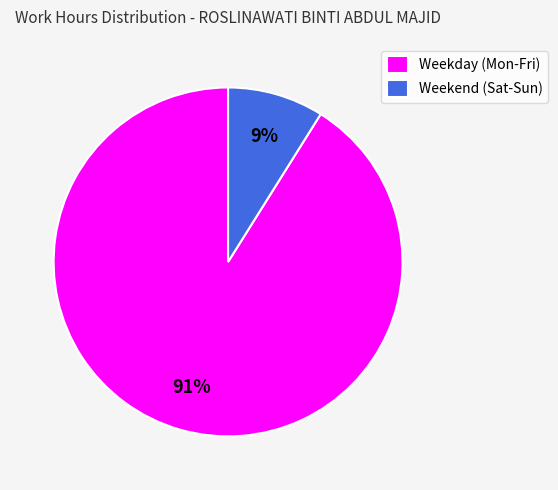

Which has a higher value, Weekend (Sat-Sun) or Weekday (Mon-Fri)?

Weekday (Mon-Fri)